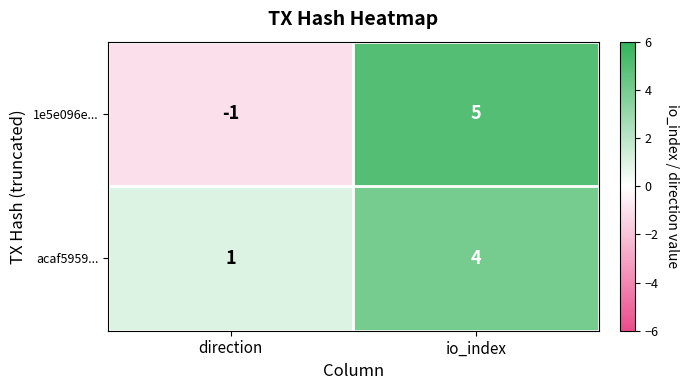

What is the sum of all 1e5e096e... values?

4